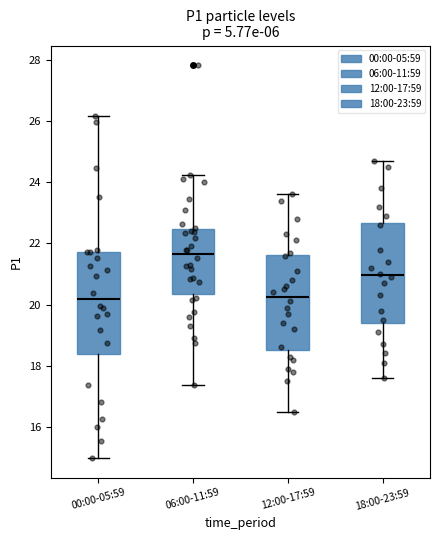

Which box's median line is the highest?

06:00-11:59